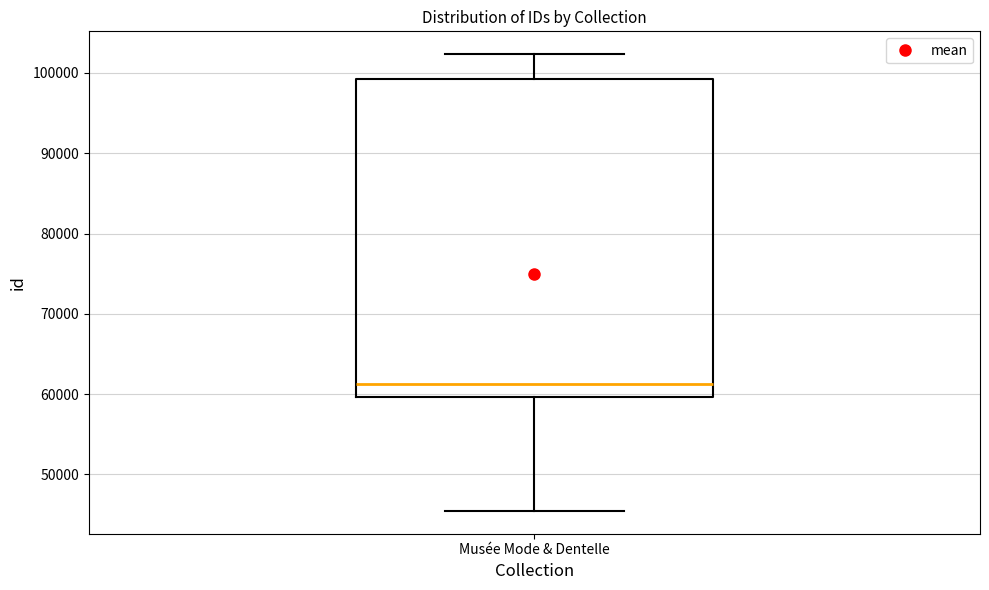

Where does the lower whisker of the box for Musée Mode & Dentelle end on the y-axis? The values are not printed on the chart, so give them approximately, as read against the axis.

45000